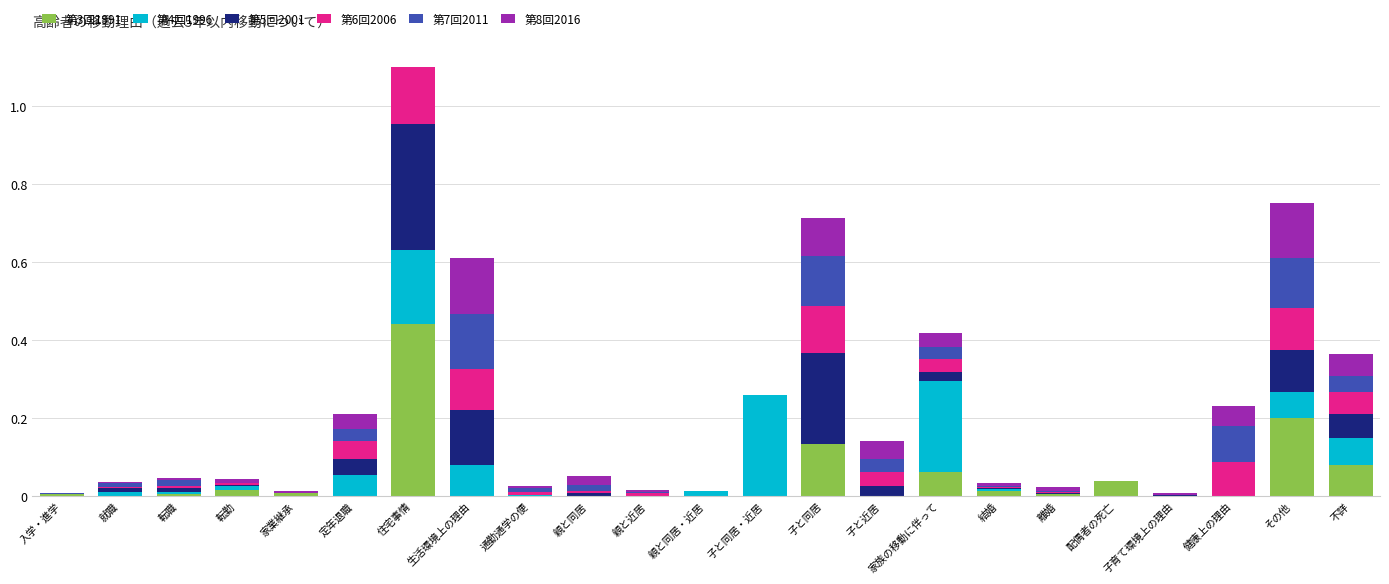

Is it true that 第4回1996 equals 0.0 at 配偶者の死亡?

True